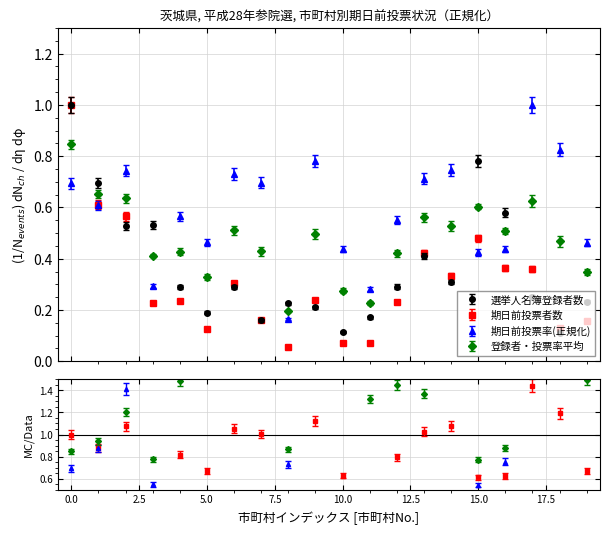

What is the difference between the highest and lowest values at 0.0?

0.3